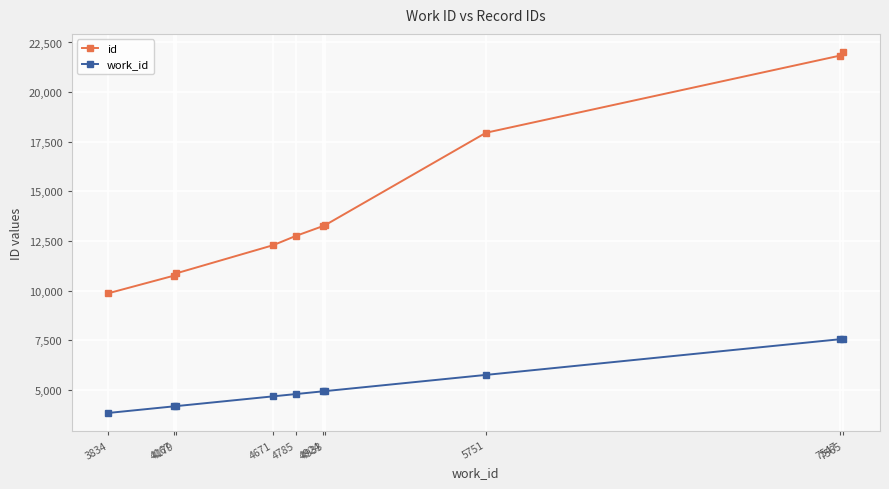

Rank the series by their maximum value, from lowest to highest.

work_id, id